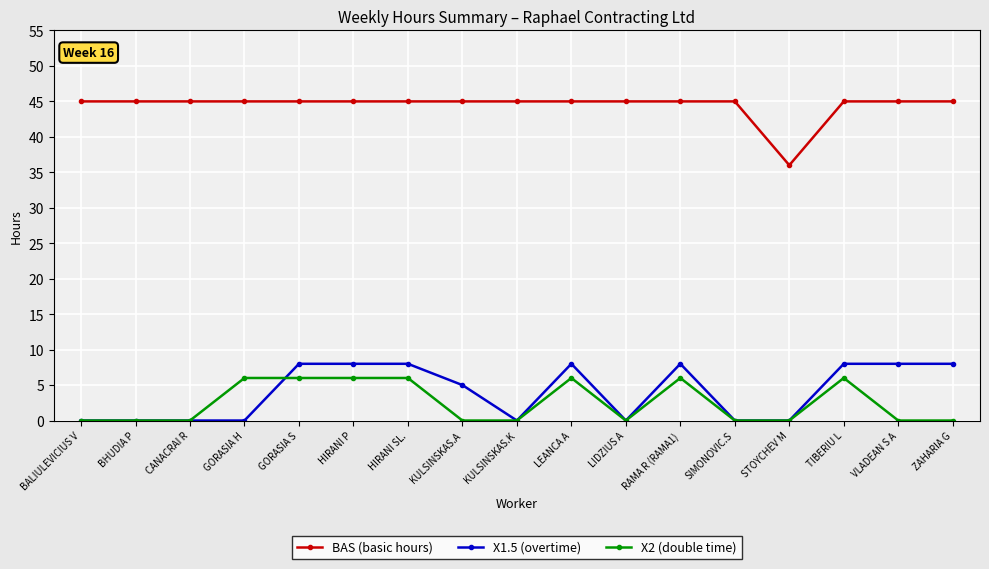

Is the value of BAS (basic hours) at SIMONOVIC.S greater than the value of X1.5 (overtime) at LEANCA A?

Yes